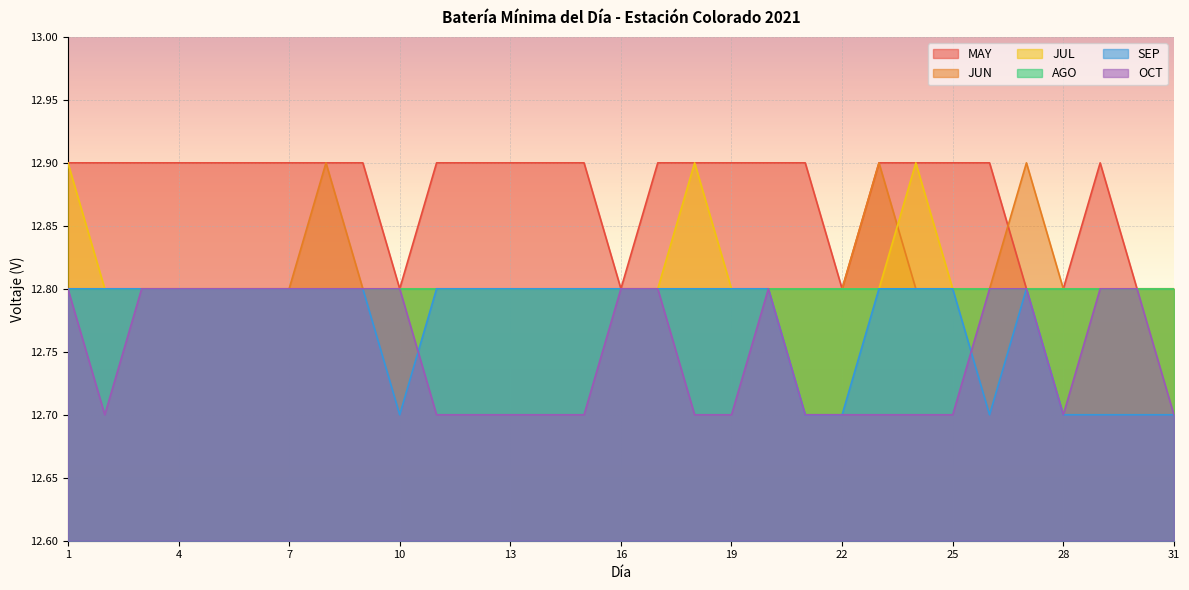

What is the difference between the second highest and second lowest values in the MAY series?

0.1